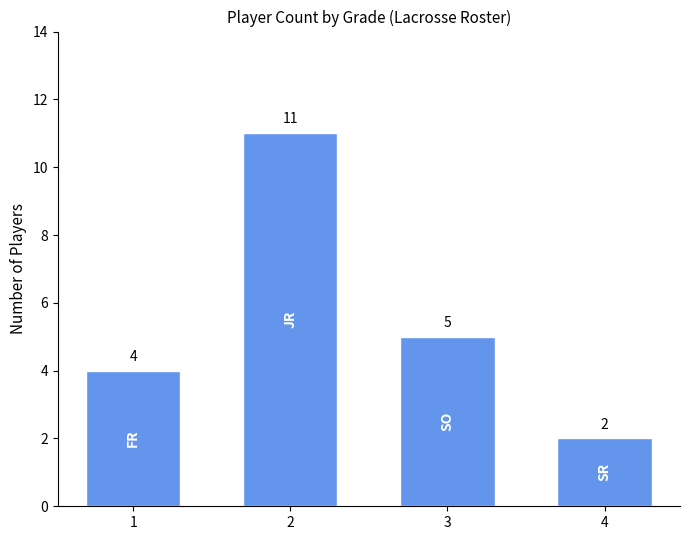

Read the value at 4.

2